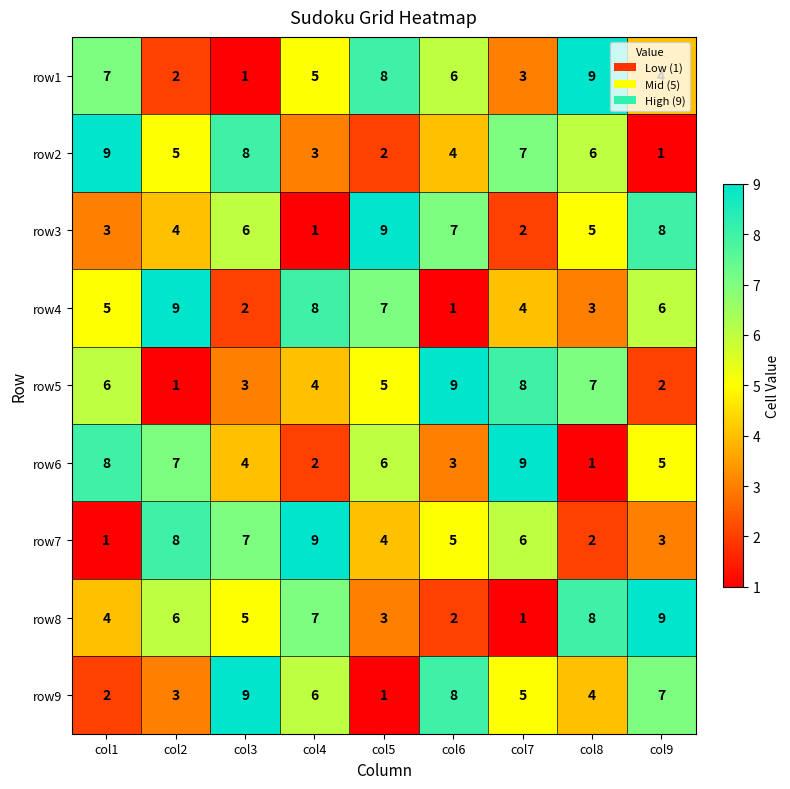

What is the sum of all row7 values?

45